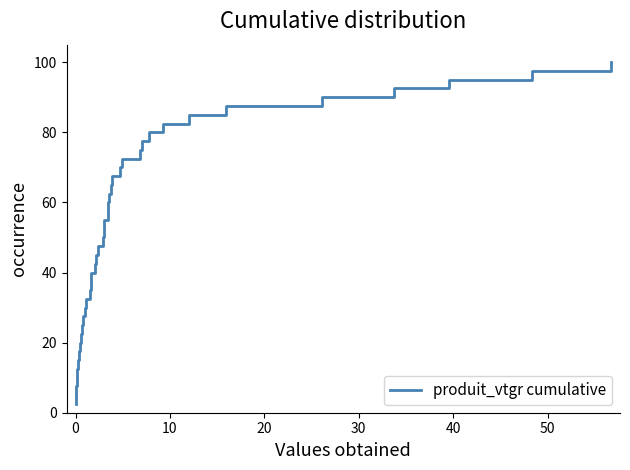

What is the sum of all values?

2050.0